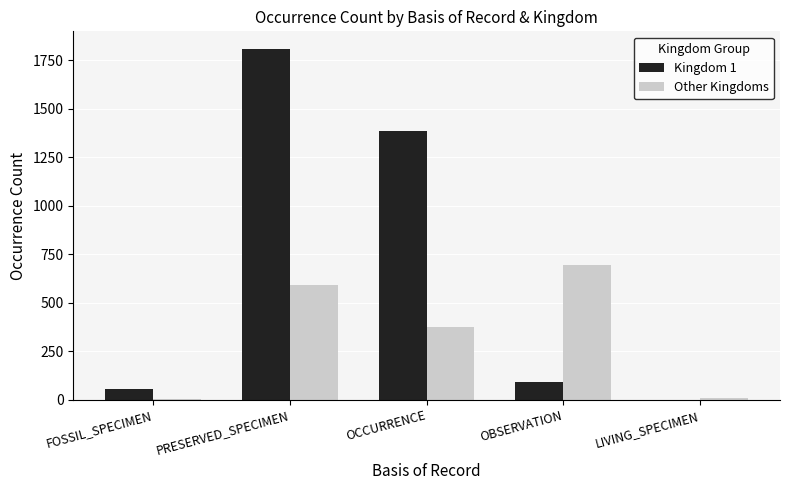

Which category has the highest value in the Other Kingdoms series?

OBSERVATION